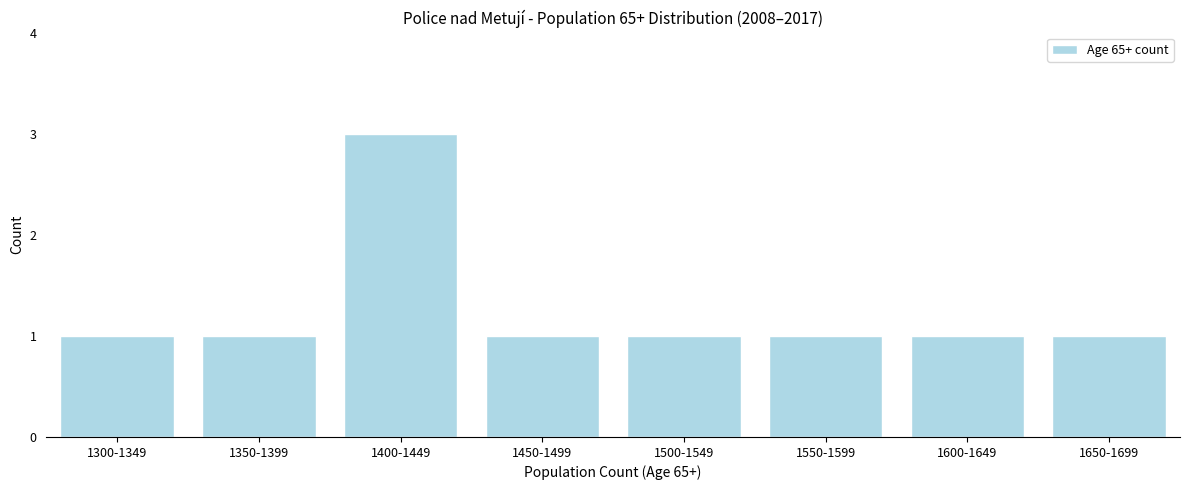

Reading left to right, what are all the values shown in this chart?

1300-1349=1	1350-1399=1	1400-1449=3	1450-1499=1	1500-1549=1	1550-1599=1	1600-1649=1	1650-1699=1